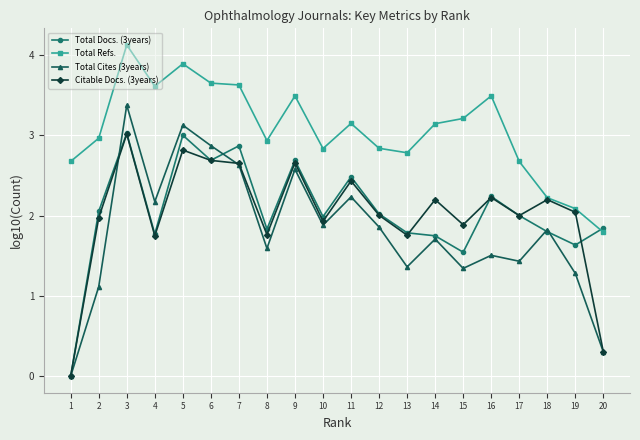

What is the difference between the second highest and second lowest values in the Total Docs. (3years) series?

1.5